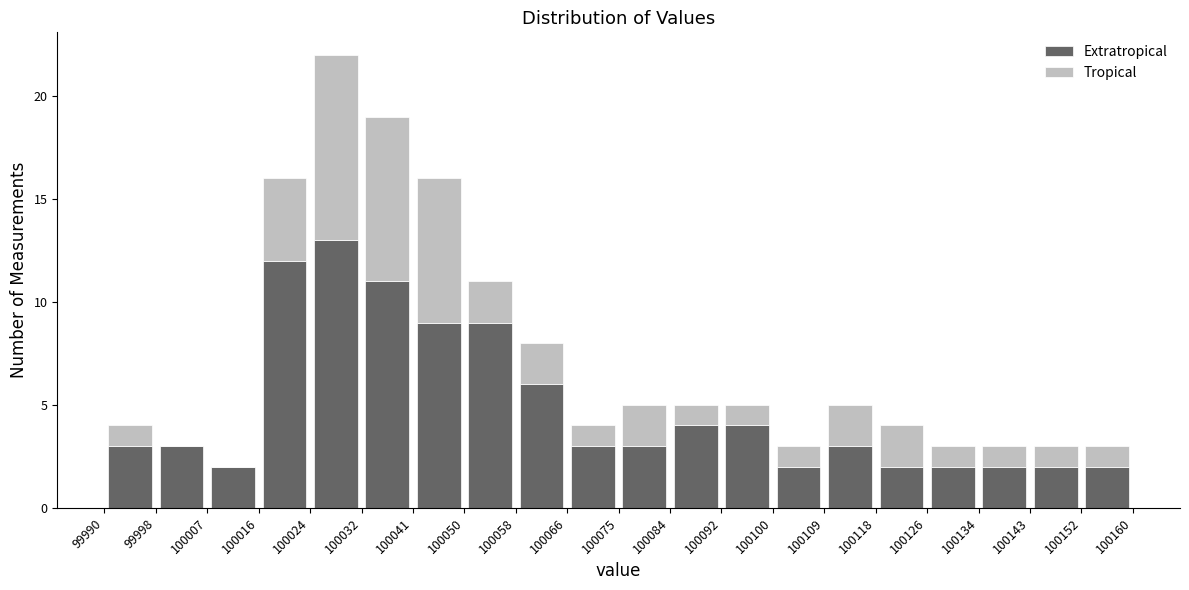

Reading left to right, list every stacked bar in this chart as the range it spans on the x-axis followed by its total height. The values are not printed on the chart, so give them approximately, as read against the axis.

99990 to 99998: 4
99998 to 100007: 3
100007 to 100016: 2
100016 to 100024: 16
100024 to 100032: 22
100032 to 100041: 19
100041 to 100050: 16
100050 to 100058: 11
100058 to 100066: 8
100066 to 100075: 4
100075 to 100084: 5
100084 to 100092: 5
100092 to 100100: 5
100100 to 100109: 3
100109 to 100118: 5
100118 to 100126: 4
100126 to 100134: 3
100134 to 100143: 3
100143 to 100152: 3
100152 to 100160: 3